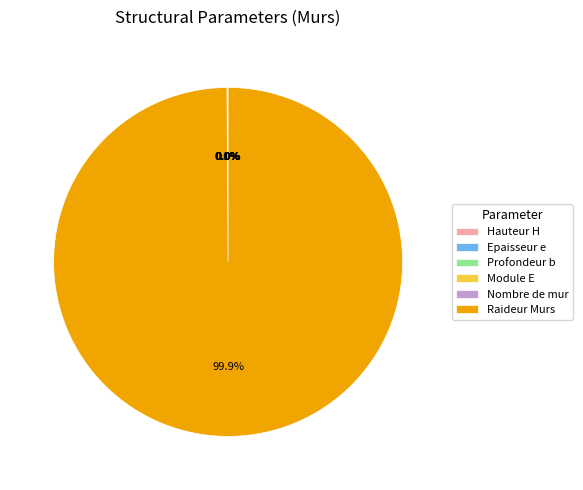

Which category has the biggest portion of the pie?

Raideur Murs